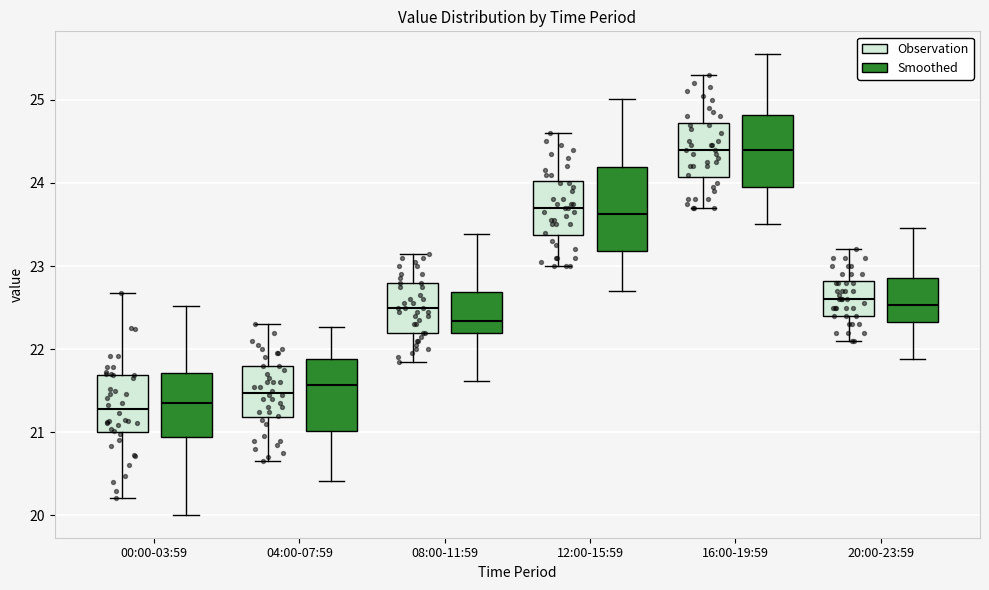

Where does the median line of the box for 04:00-07:59 (Smoothed) sit on the y-axis? The values are not printed on the chart, so give them approximately, as read against the axis.

21.6